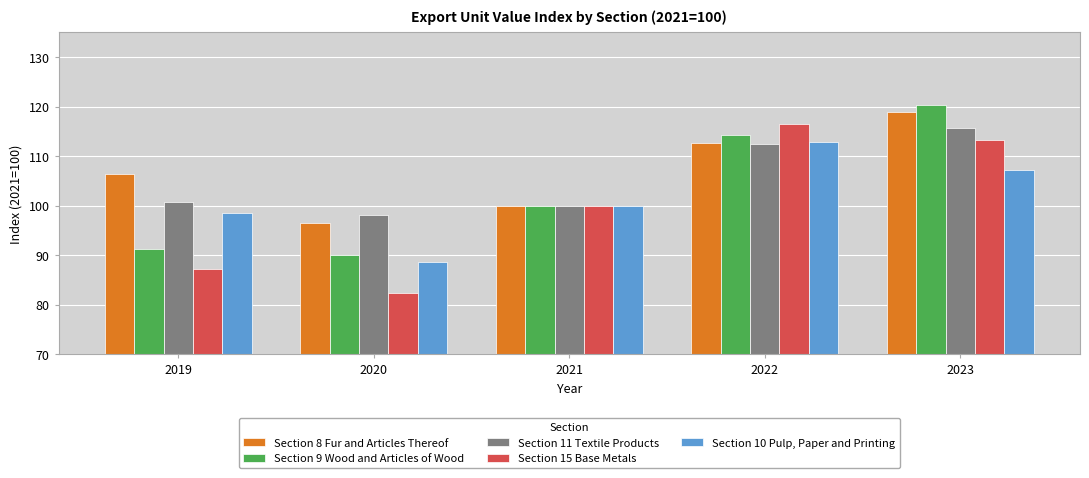

At which category is the sum across all series the highest?

2023